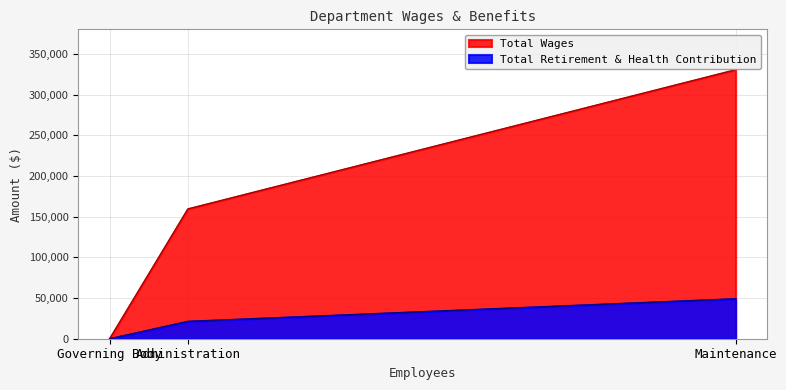

Reading left to right, list all the values displayed in this chart.

Total Wages: Governing Body=0	Administration=159500	Maintenance=330609
Total Retirement & Health Contribution: Governing Body=0	Administration=21307	Maintenance=49086